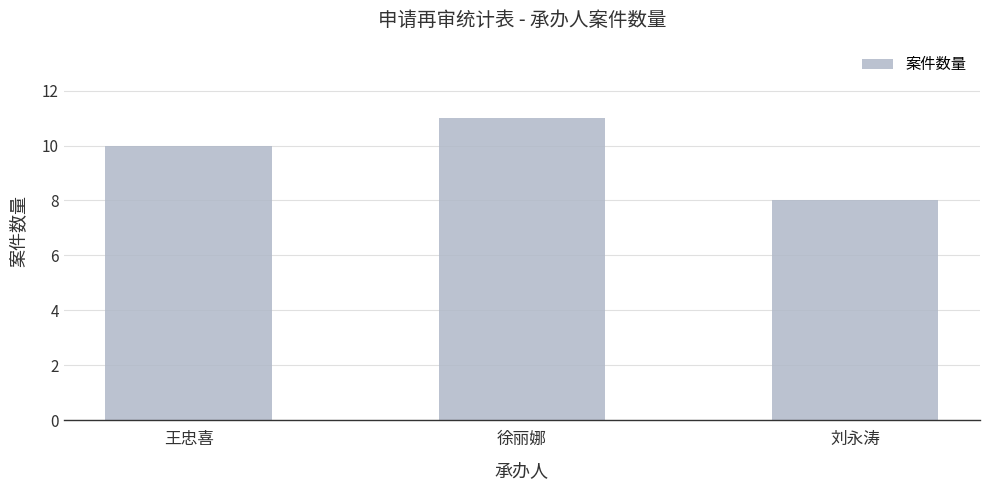

What is the average value?

10